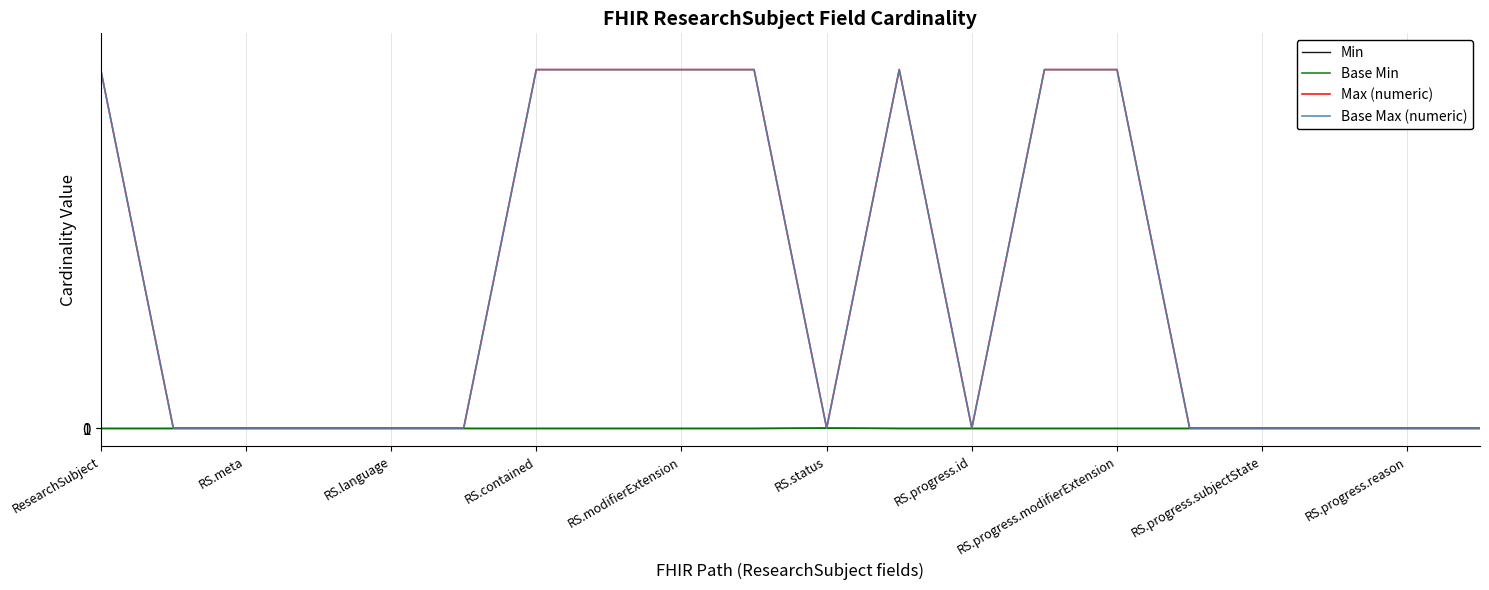

Does the chart display data point markers on the line(s)?

No